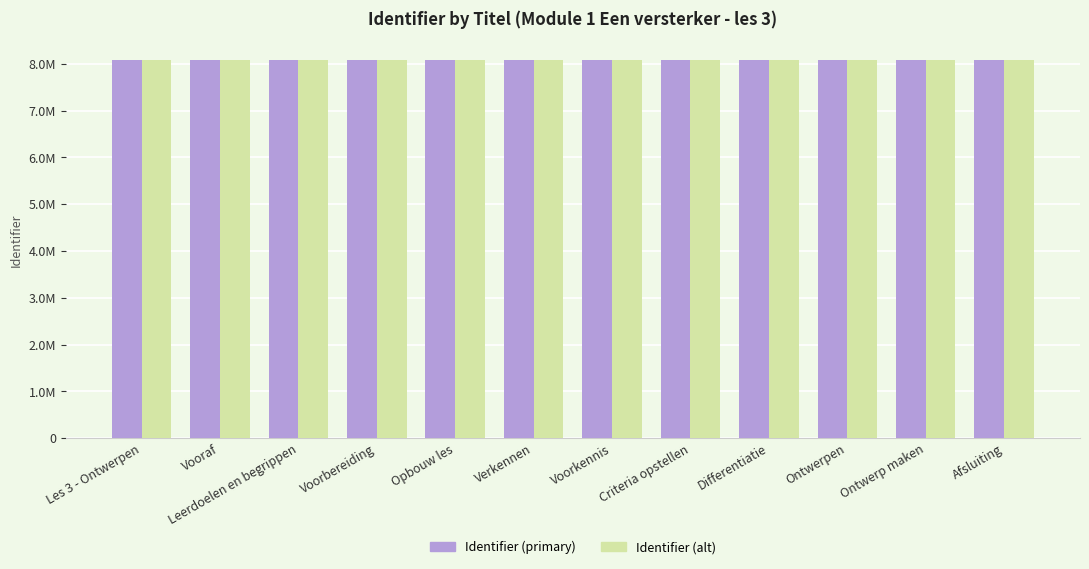

Which series has the widest spread of values?

Identifier (alt)